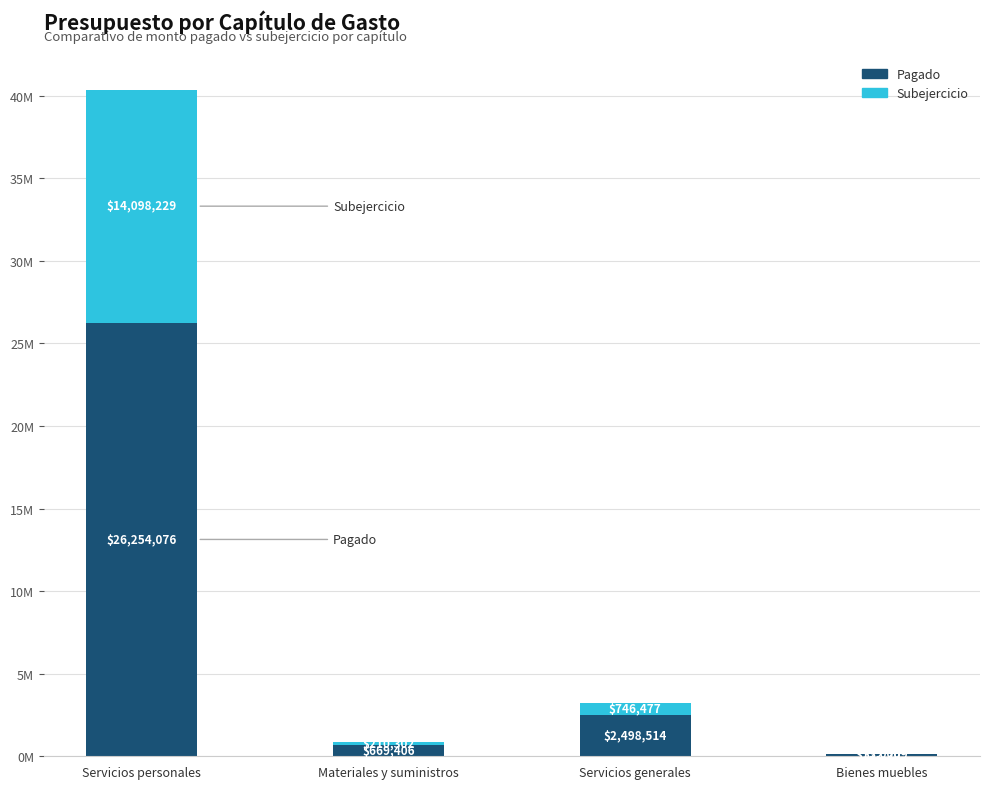

What are all the series names shown in the legend?

Pagado, Subejercicio